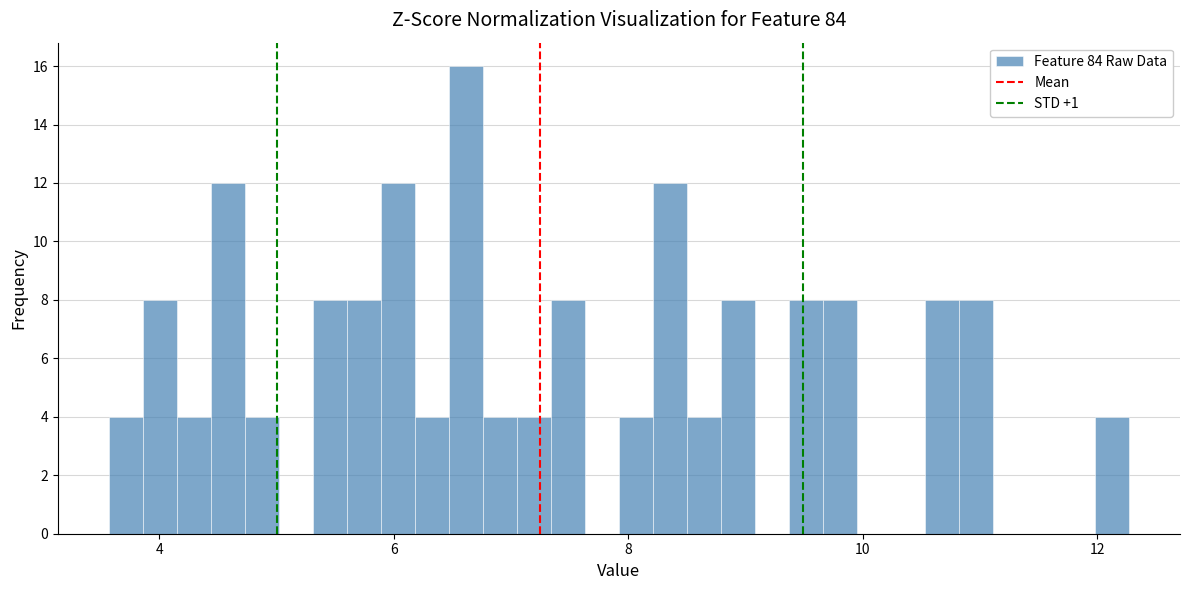

Read against the x-axis, roughly where is the centre of the tallest bar?

6.6